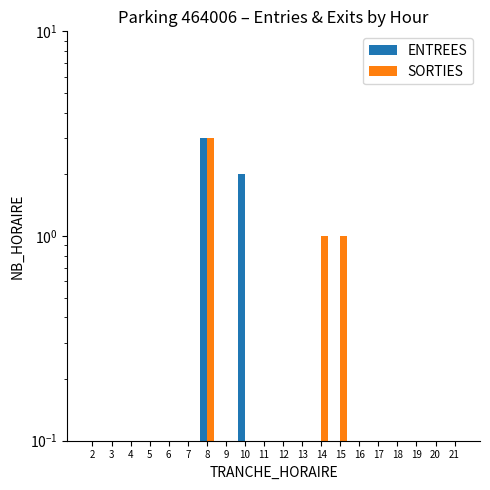

Which series has the largest range (max minus min)?

ENTREES